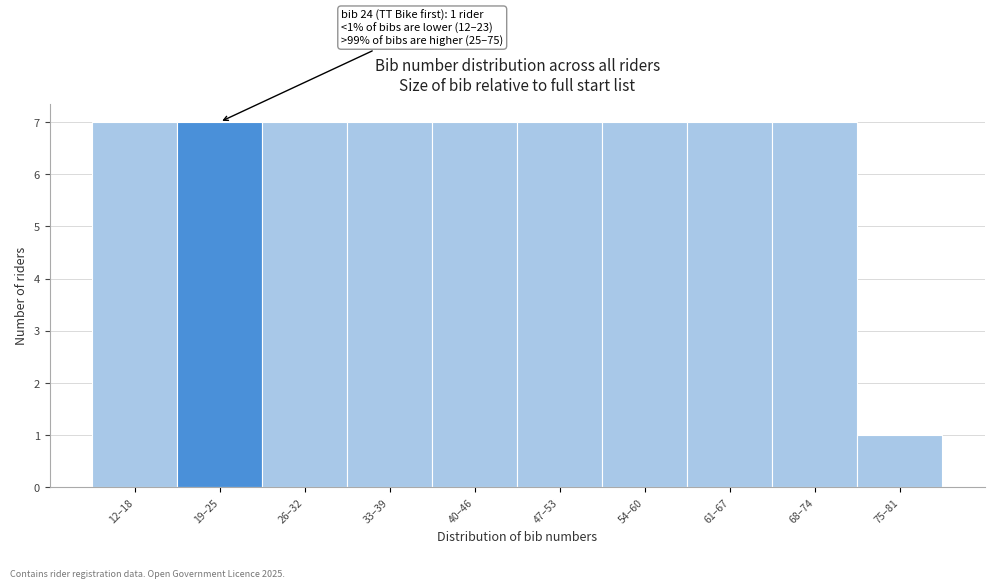

Reading left to right, transcribe all the data shown in this chart.

7	7	7	7	7	7	7	7	7	1